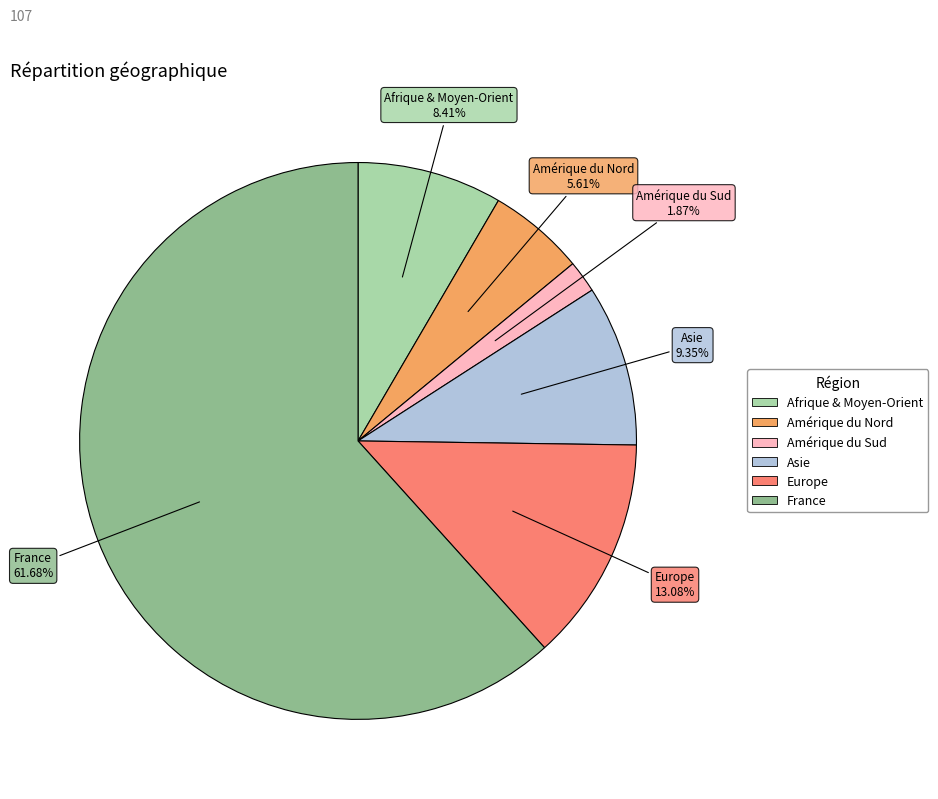

Count the number of slices in the pie.

6